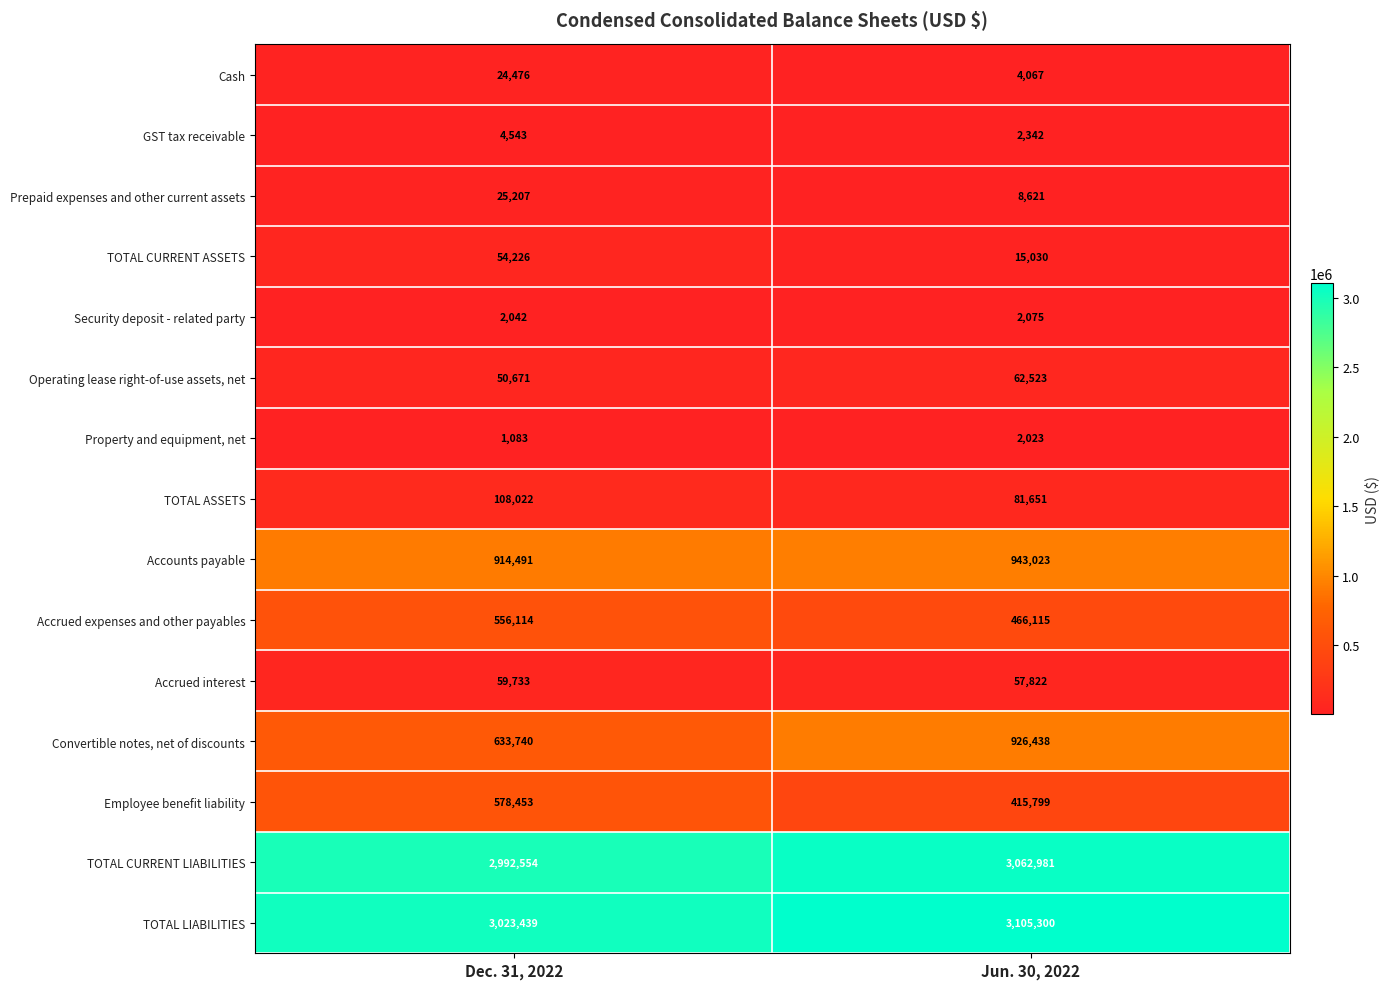

True or false: Accrued interest has a value of 59733 at Dec. 31, 2022.

True